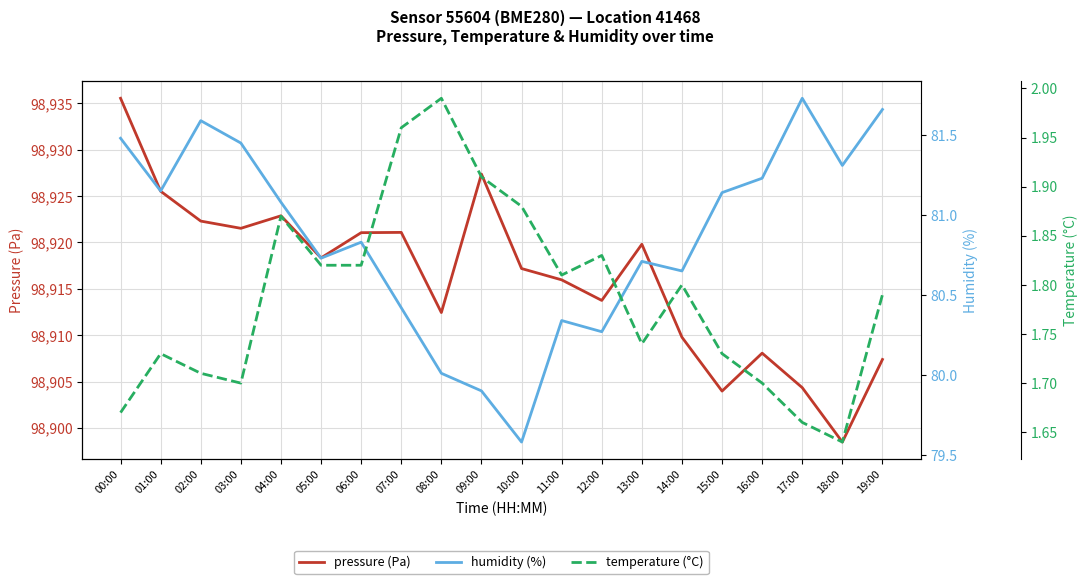

What are all the series names shown in the legend?

pressure (Pa), humidity (%), temperature (°C)